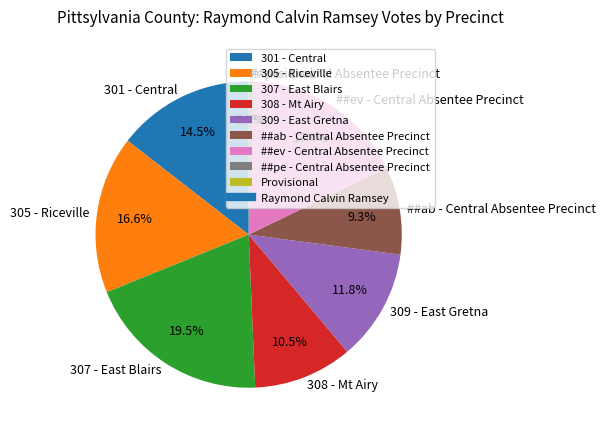

Is the sum of ##ev - Central Absentee Precinct and 307 - East Blairs greater than half?

No